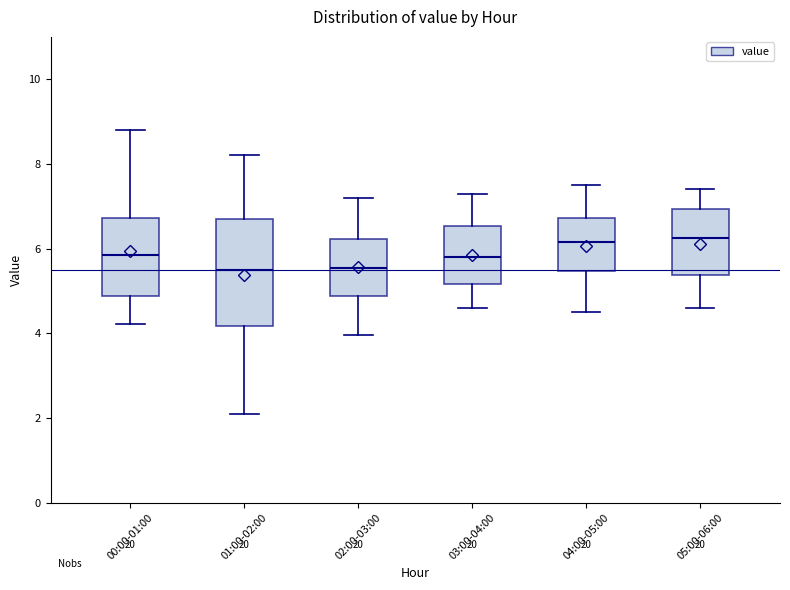

Which box is the tallest, from its lower edge to its upper edge?

01:00-02:00